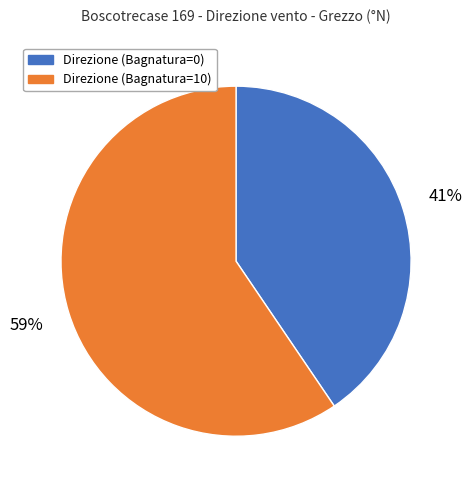

Is the sum of Direzione (Bagnatura=0) and Direzione (Bagnatura=10) greater than half?

Yes